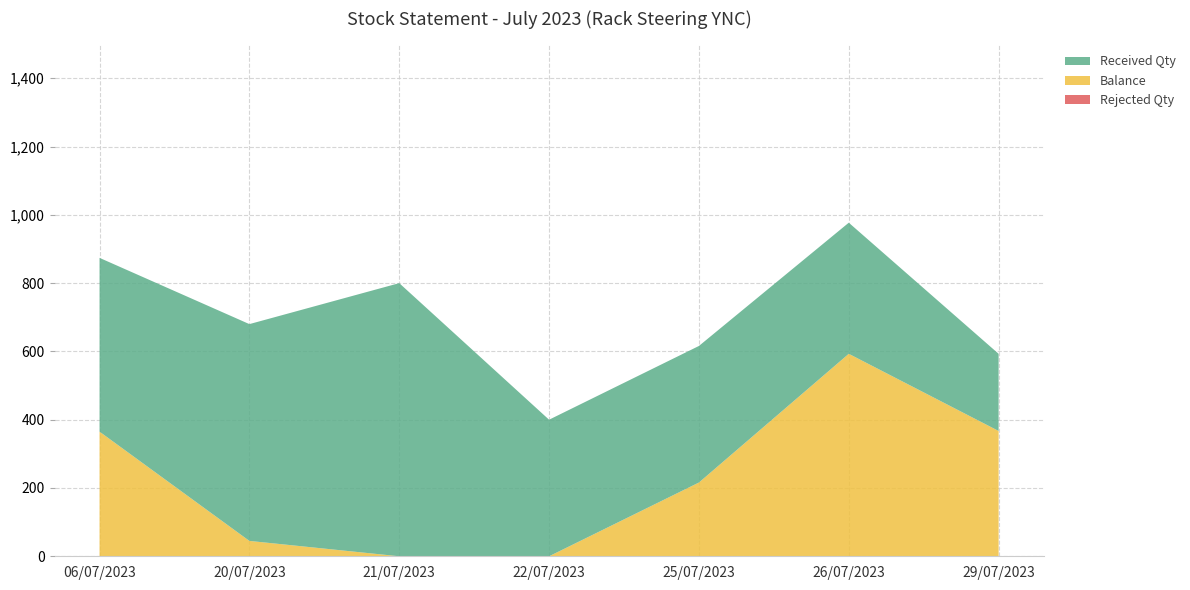

Reading left to right, list all the values displayed in this chart.

Balance: 06/07/2023=365	20/07/2023=45	21/07/2023=0	22/07/2023=0	25/07/2023=216	26/07/2023=593	29/07/2023=367
Received Qty: 06/07/2023=509	20/07/2023=635	21/07/2023=800	22/07/2023=400	25/07/2023=400	26/07/2023=384	29/07/2023=226
Rejected Qty: 06/07/2023=0	20/07/2023=0	21/07/2023=0	22/07/2023=0	25/07/2023=0	26/07/2023=0	29/07/2023=0